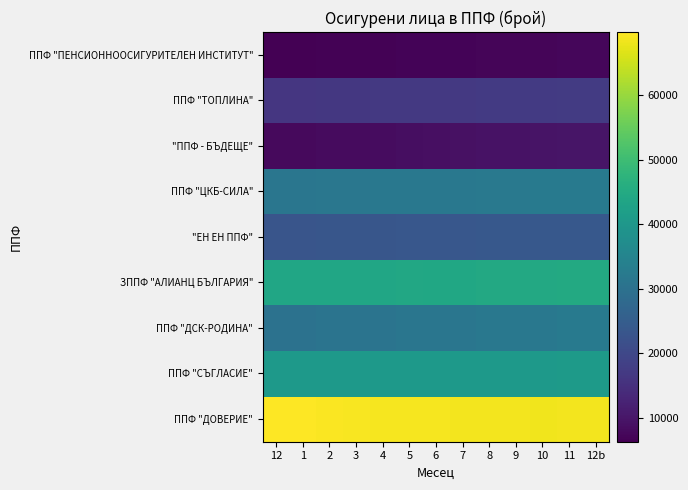

The value of "ЕН ЕН ППФ" at 3 is 23359. True or false?

True